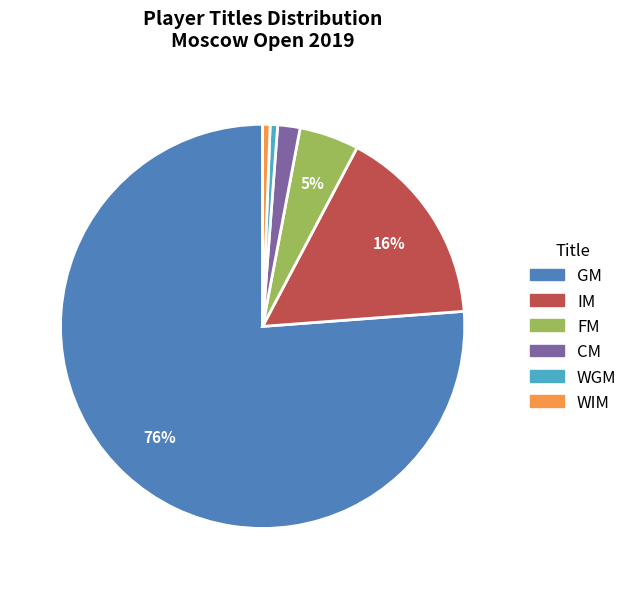

What is the largest slice in the pie chart?

GM